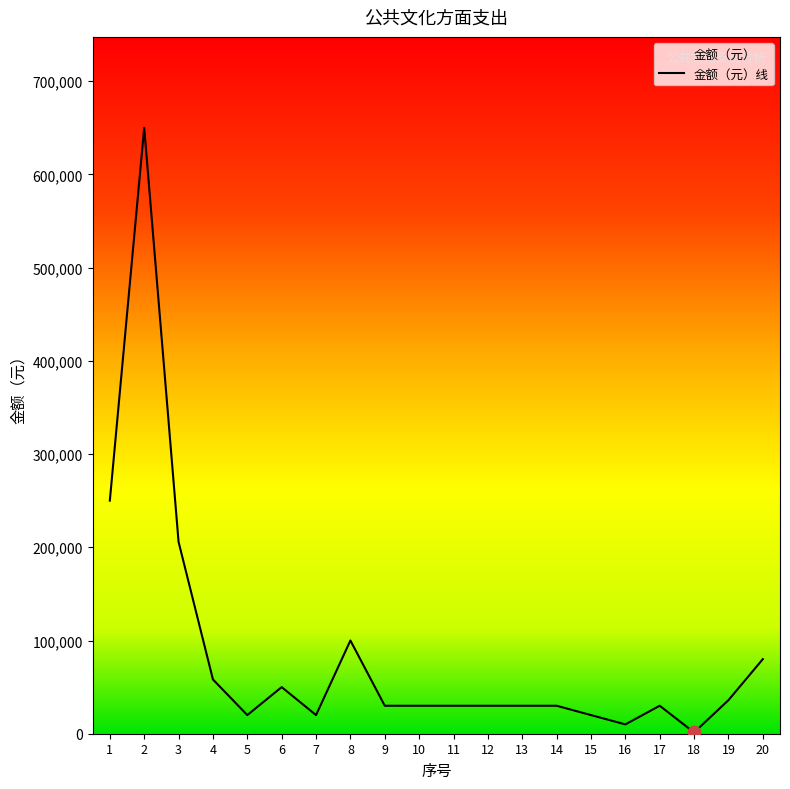

What is the ratio of the value at 15 to the value at 5?

1.0